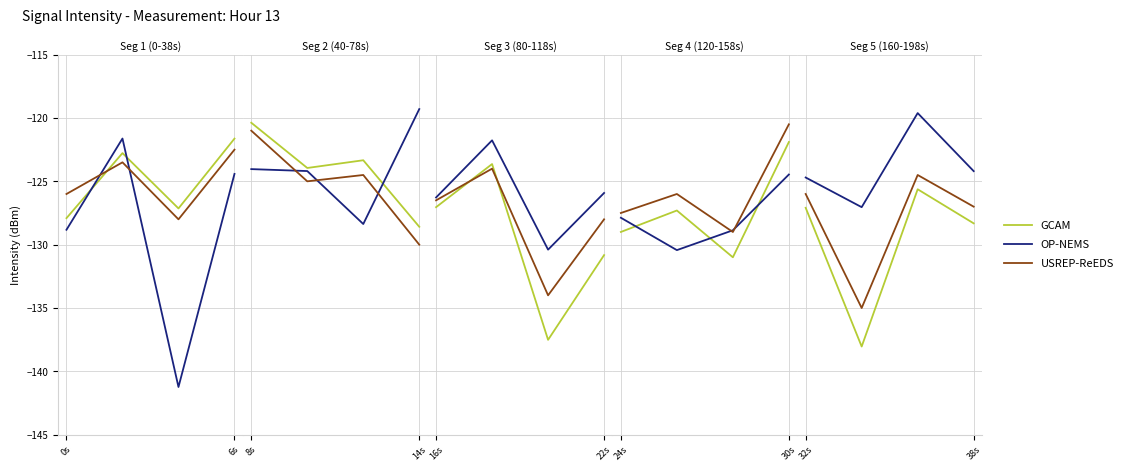

List the series in order of their overall mean, lowest first.

GCAM, USREP-ReEDS, OP-NEMS